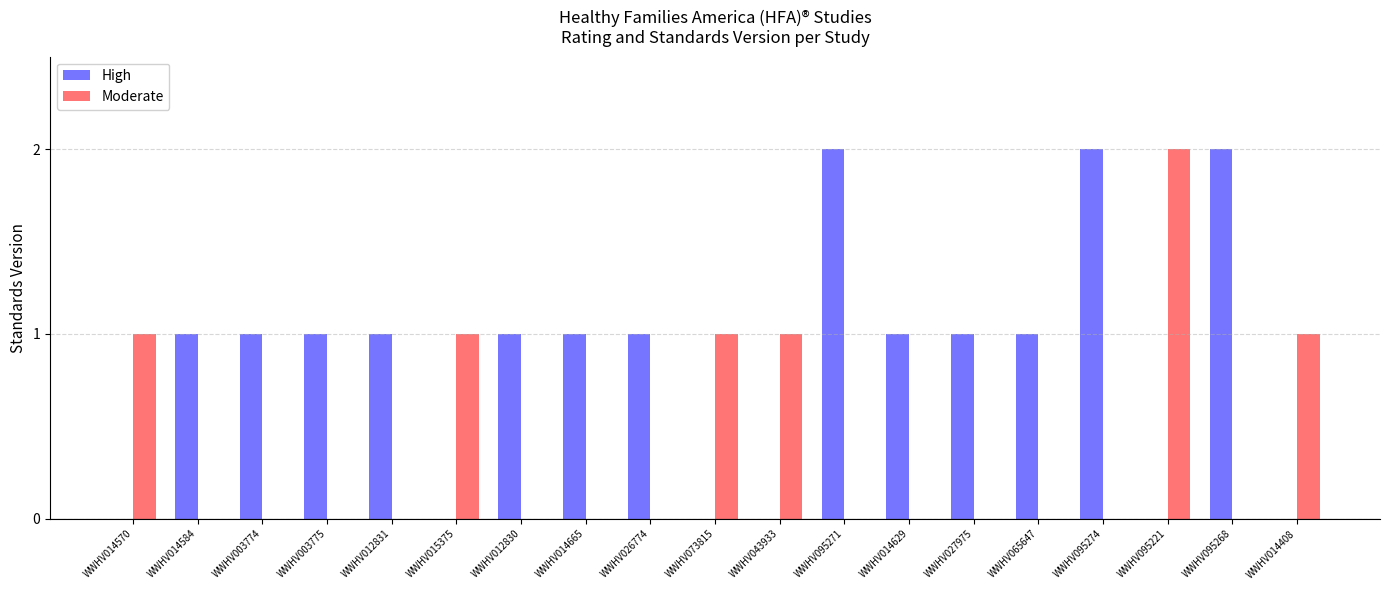

Reading right to left, list all the values displayed in this chart.

High: WWHV014408=0	WWHV095268=2	WWHV095221=0	WWHV095274=2	WWHV065647=1	WWHV027975=1	WWHV014629=1	WWHV095271=2	WWHV043933=0	WWHV073815=0	WWHV026774=1	WWHV014665=1	WWHV012830=1	WWHV015375=0	WWHV012831=1	WWHV003775=1	WWHV003774=1	WWHV014584=1	WWHV014570=0
Moderate: WWHV014408=1	WWHV095268=0	WWHV095221=2	WWHV095274=0	WWHV065647=0	WWHV027975=0	WWHV014629=0	WWHV095271=0	WWHV043933=1	WWHV073815=1	WWHV026774=0	WWHV014665=0	WWHV012830=0	WWHV015375=1	WWHV012831=0	WWHV003775=0	WWHV003774=0	WWHV014584=0	WWHV014570=1